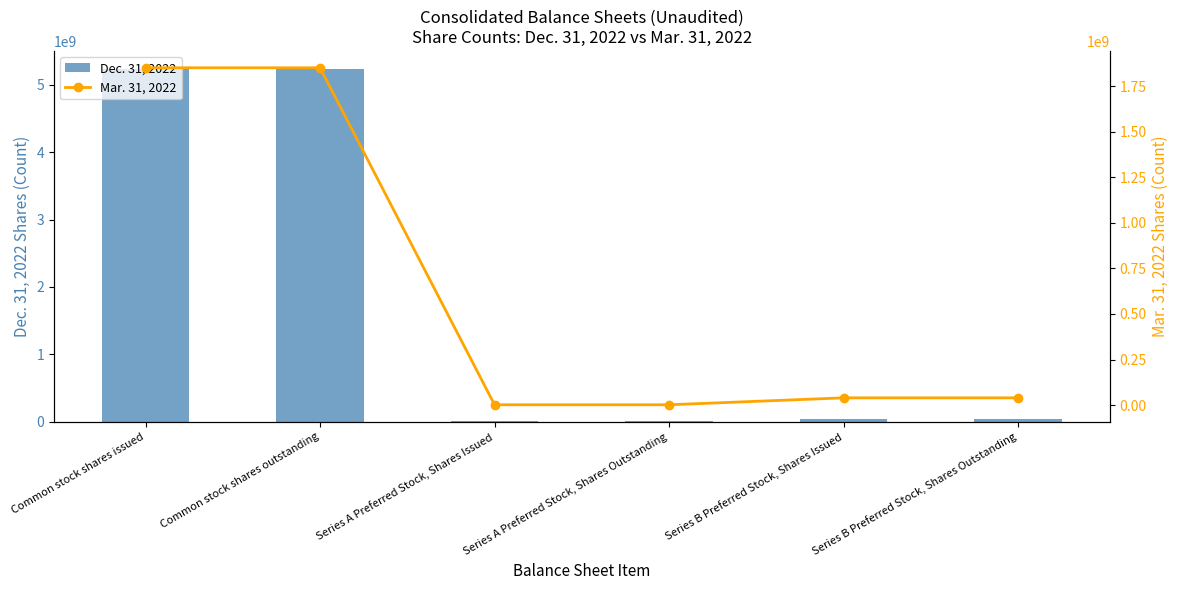

At which label does Mar. 31, 2022 first exceed 40000000?

Common stock shares issued